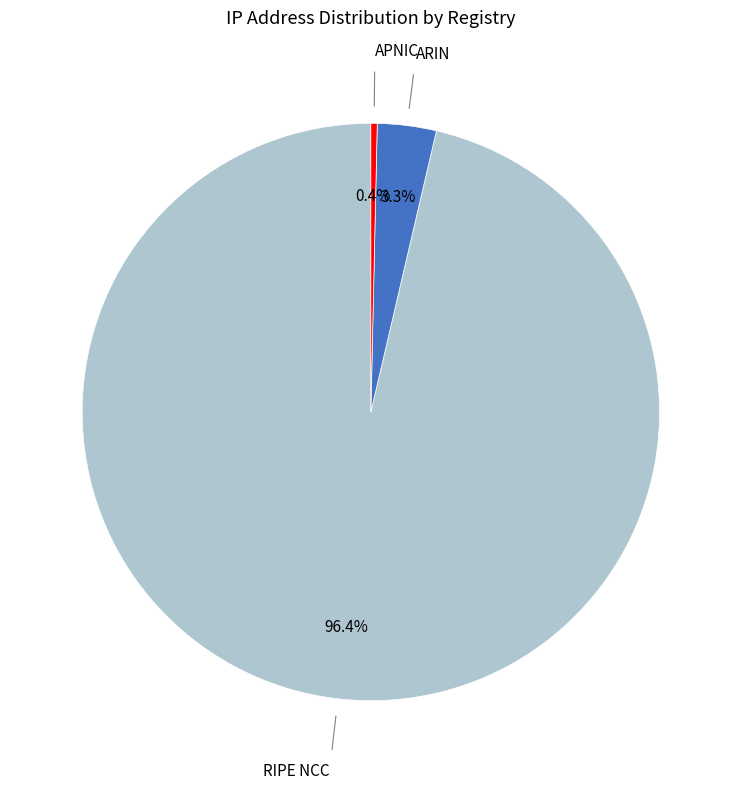

How many slices are in this pie chart?

3